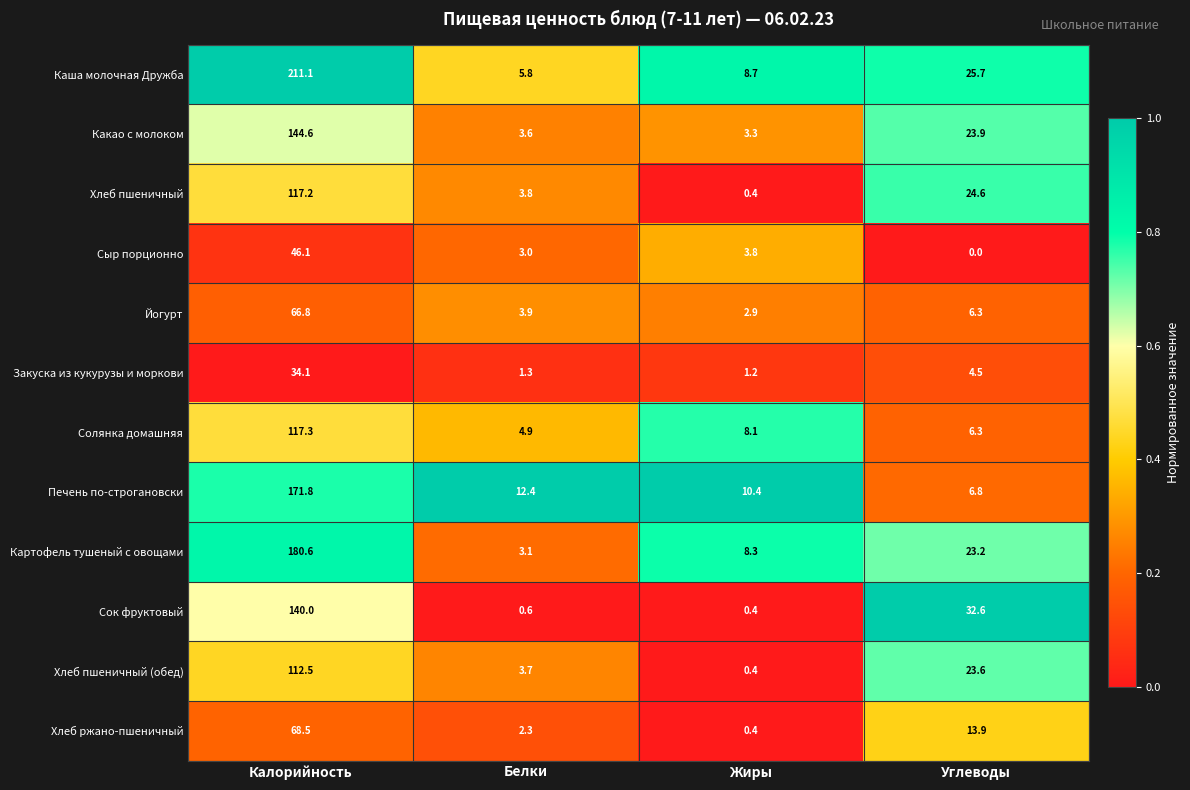

Which category has the lowest value across all series?

Углеводы